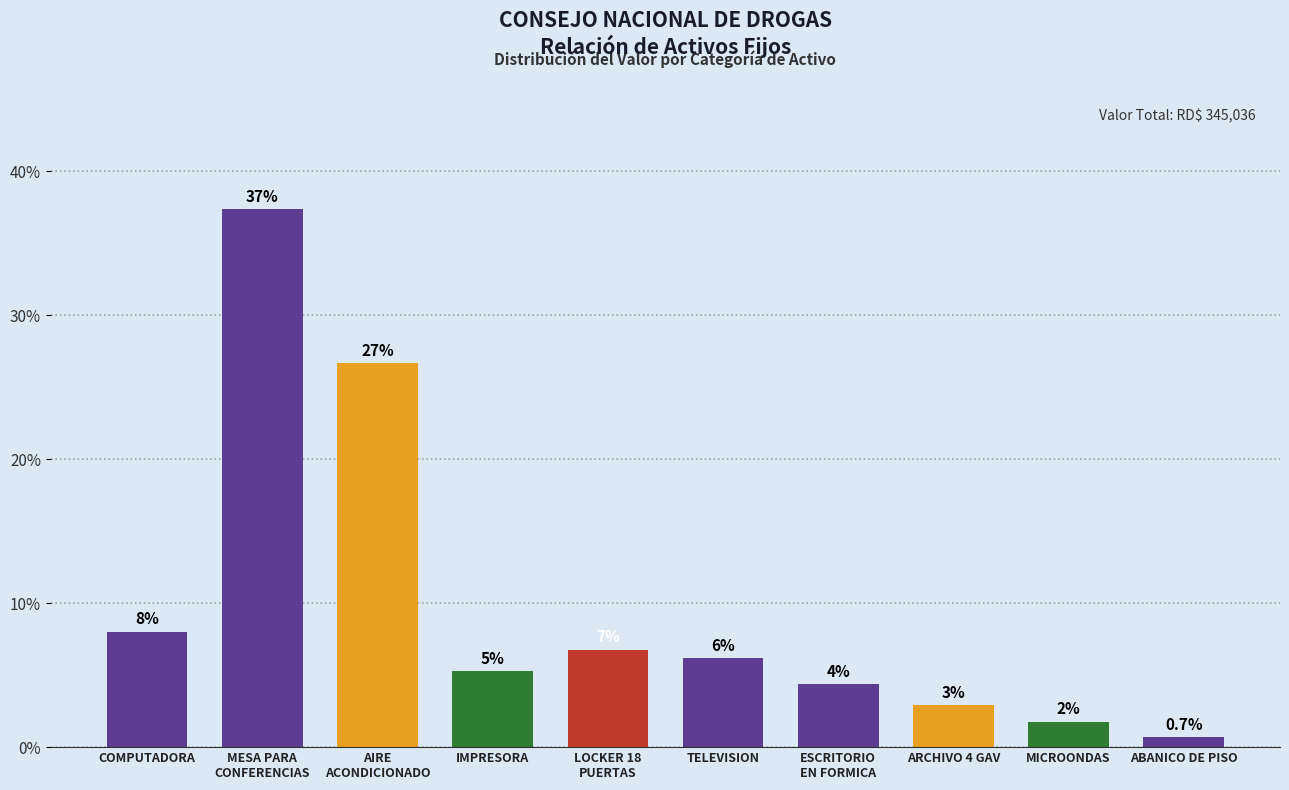

At which label does the data first exceed 6?

COMPUTADORA